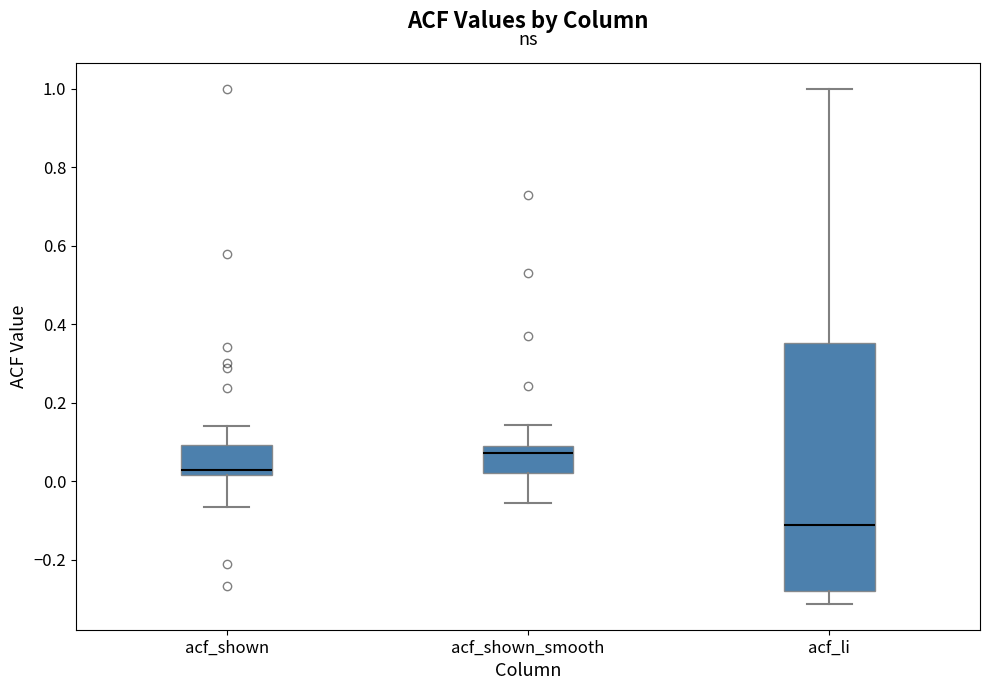

Reading left to right, read every box against the y-axis: the position of its median line, the range the box covers, and the ends of its whiskers. The values are not printed on the chart, so give them approximately, as read against the axis.

acf_shown: median 0.02 (just above the box's lower edge), box 0.02 to 0.10, whiskers -0.06 to 0.14
acf_shown_smooth: median 0.08 (just below the box's upper edge), box 0.02 to 0.08, whiskers -0.06 to 0.14
acf_li: median -0.12, box -0.28 to 0.36, whiskers -0.32 to 1.00